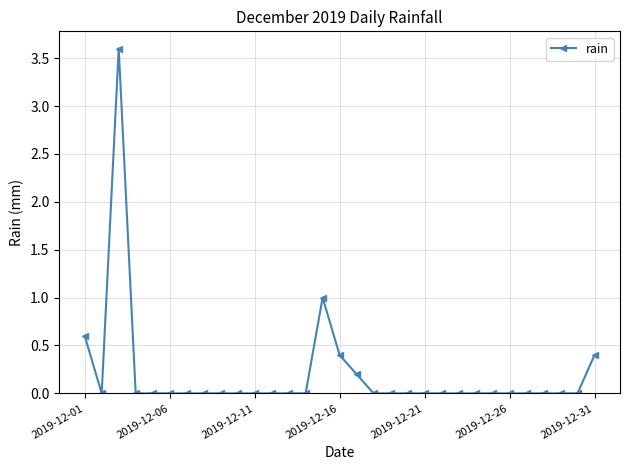

What is the greatest value displayed?

3.6